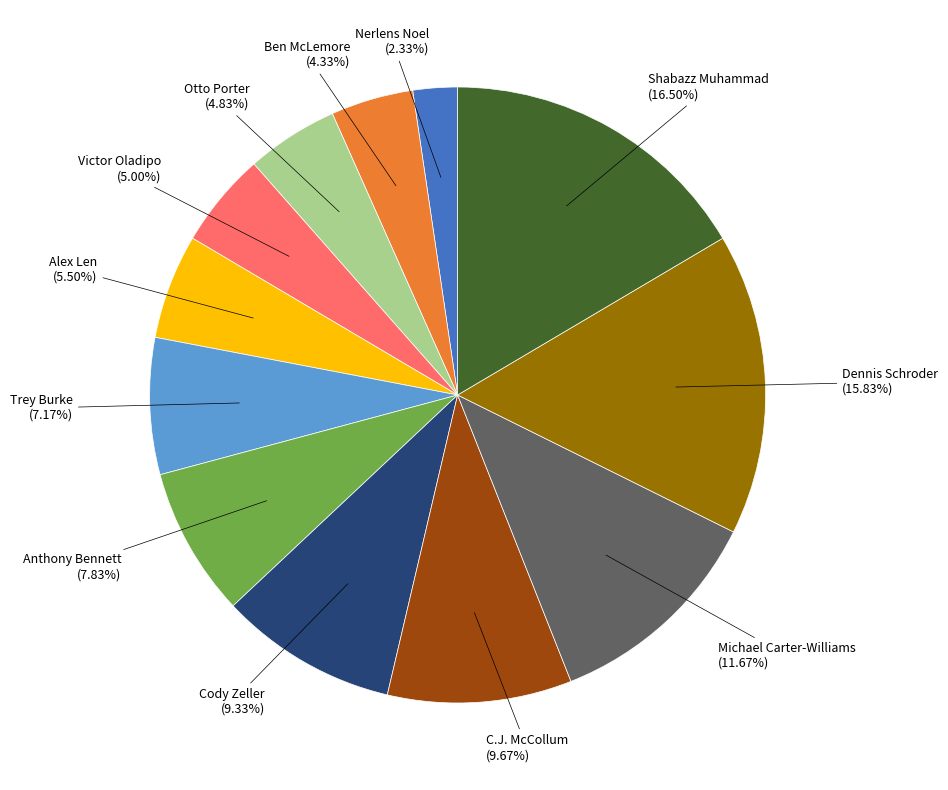

Is there any slice that represents more than half of the pie?

No